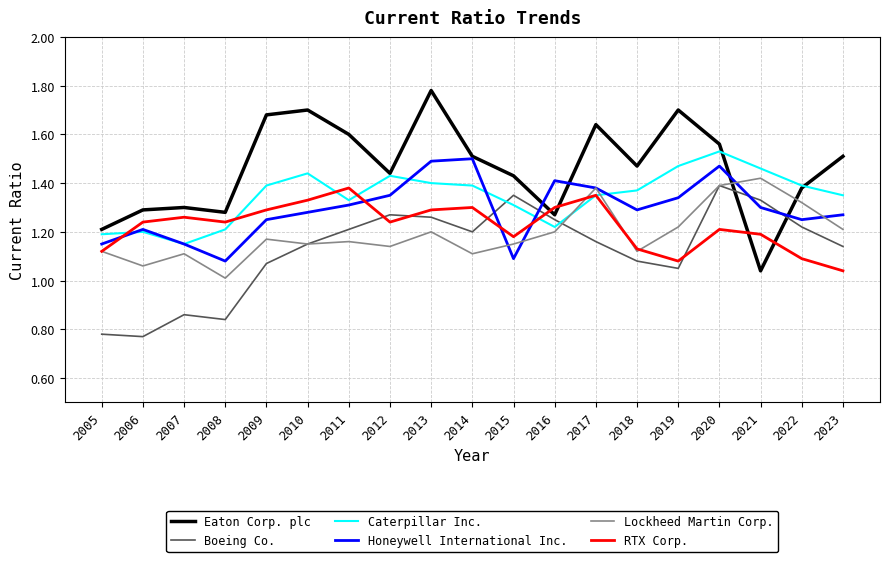

Is it true that RTX Corp. equals 0.8 at 2018?

False